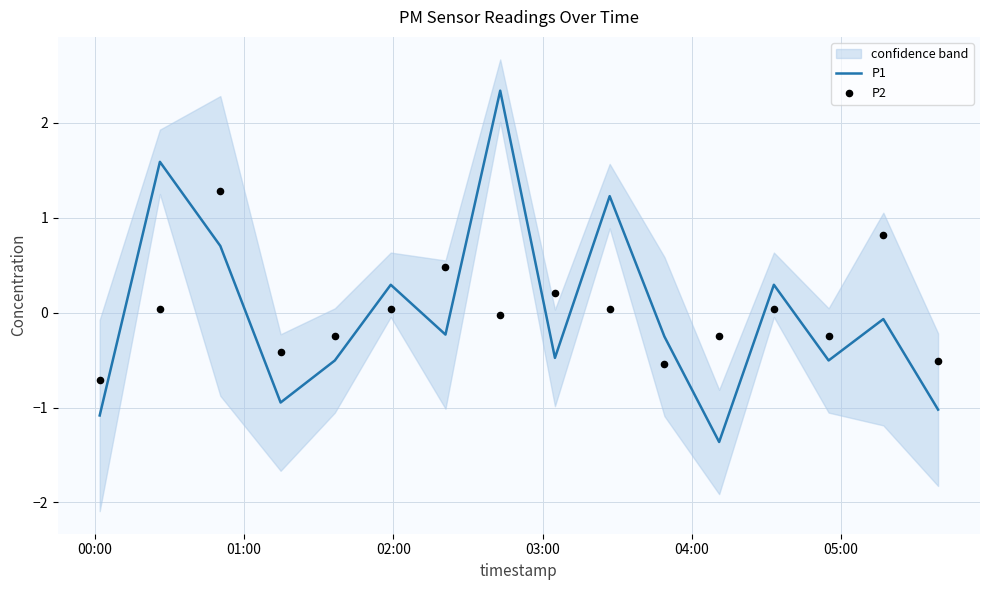

Which series has the largest Y range (max minus min)?

P1